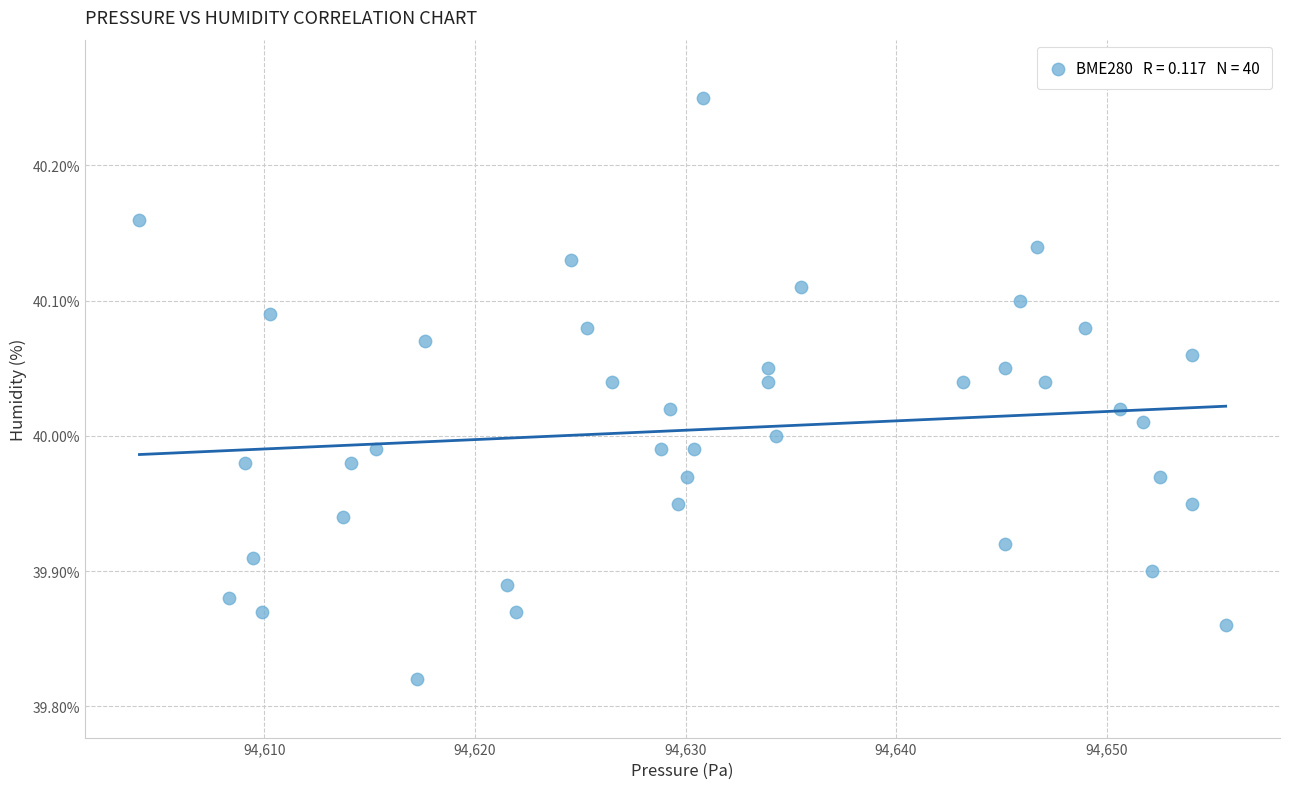

What is the range of Y values (max minus min)?

0.4